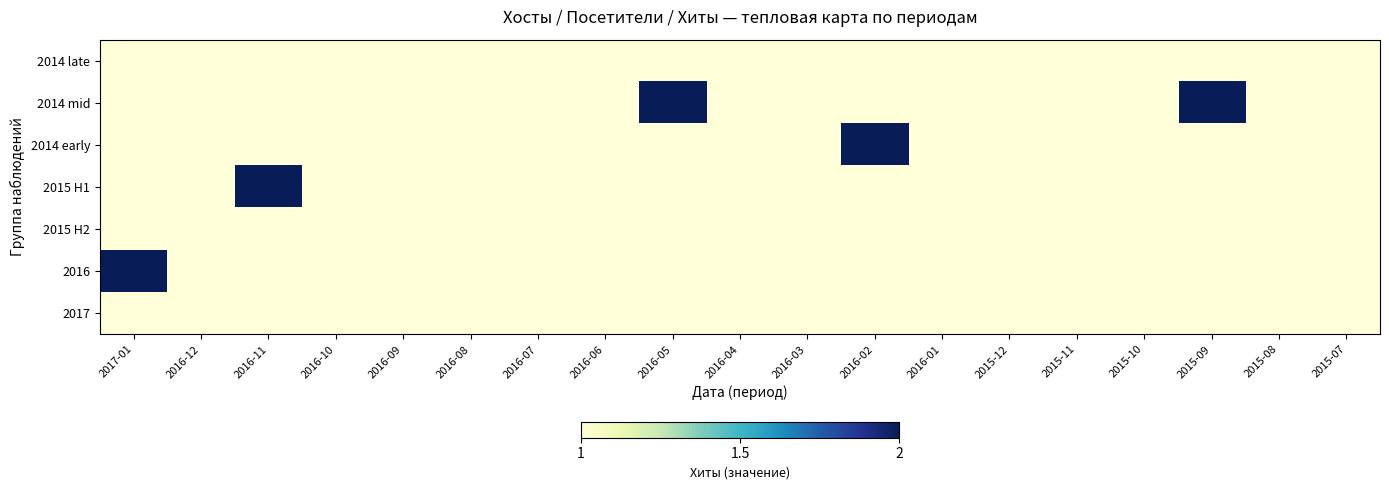

Which label corresponds to the smallest value in the chart?

2017-01